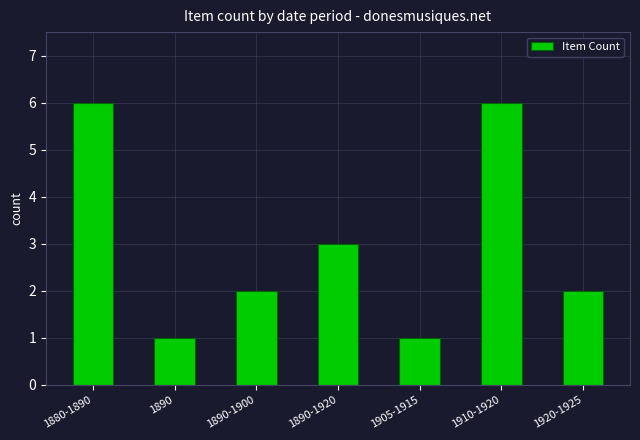

The value at 1920-1925 is 1. True or false?

False